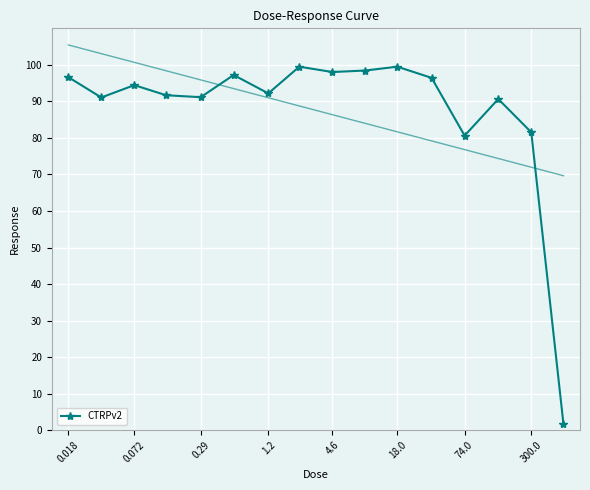

Reading right to left, transcribe all the data shown in this chart.

1.6	81.5	90.7	80.6	96.4	99.5	98.5	98.0	99.5	92.2	97.2	91.2	91.7	94.5	91.1	96.6